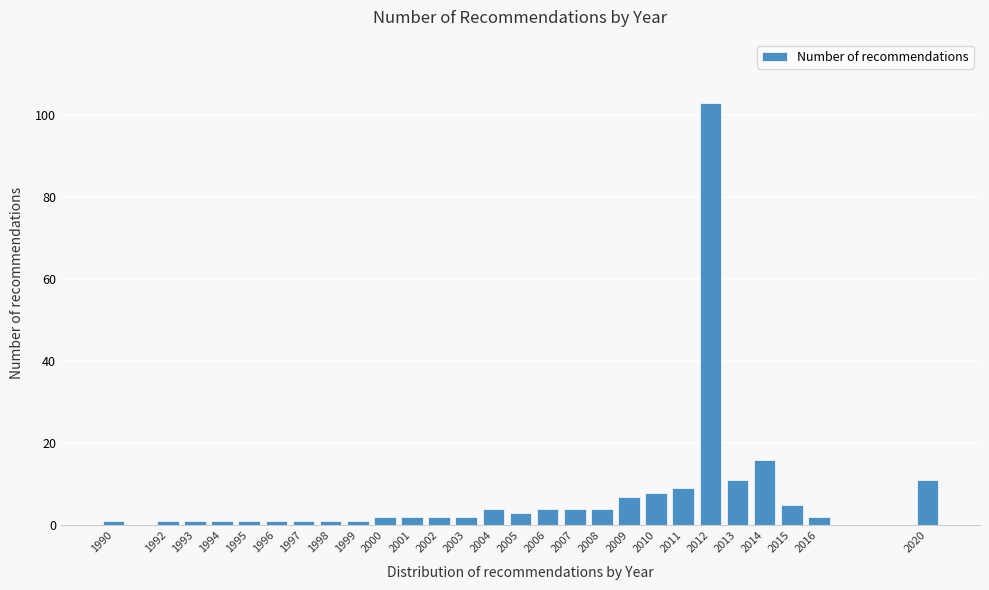

Reading left to right, list all the values displayed in this chart.

1990=1	1992=1	1993=1	1994=1	1995=1	1996=1	1997=1	1998=1	1999=1	2000=2	2001=2	2002=2	2003=2	2004=4	2005=3	2006=4	2007=4	2008=4	2009=7	2010=8	2011=9	2012=103	2013=11	2014=16	2015=5	2016=2	2020=11